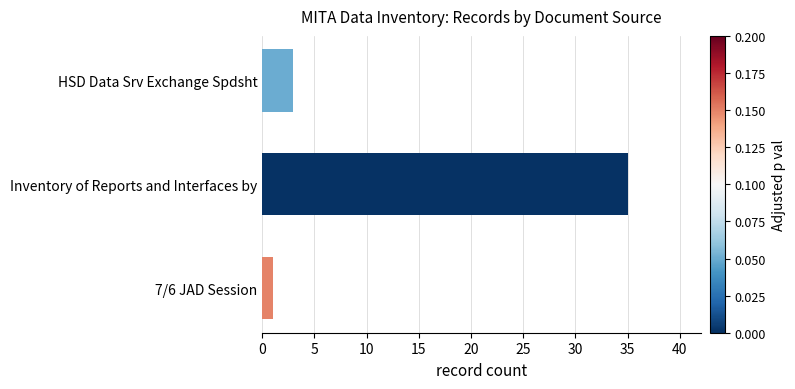

Reading top to bottom, list all the values displayed in this chart.

3	35	1